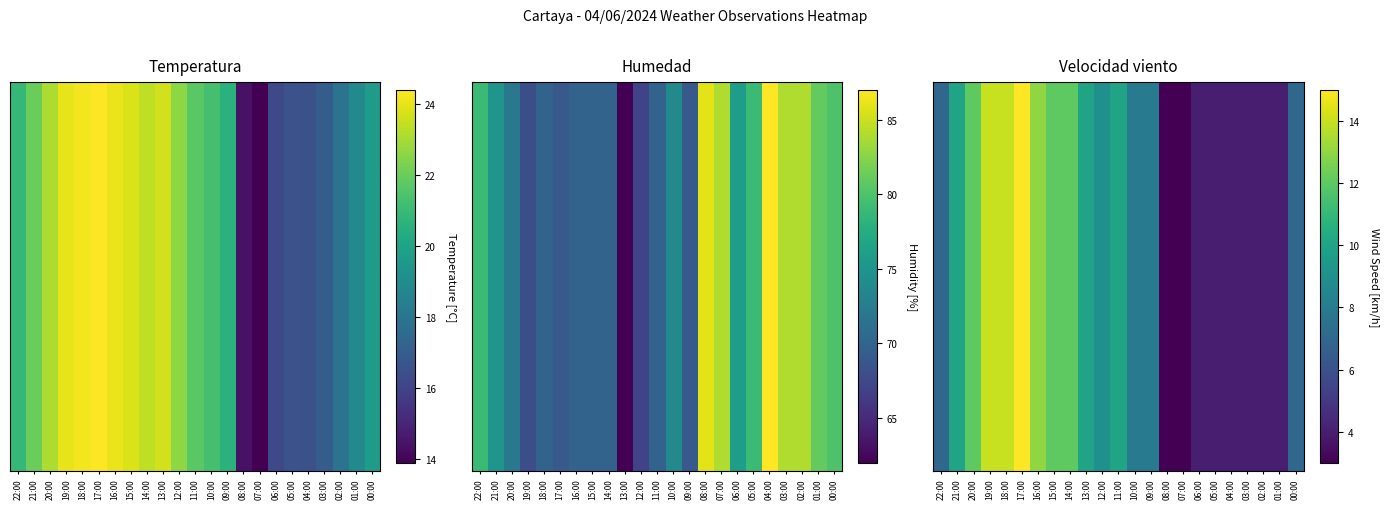

What is the sum of the values at 09:00 and 20:00?

20